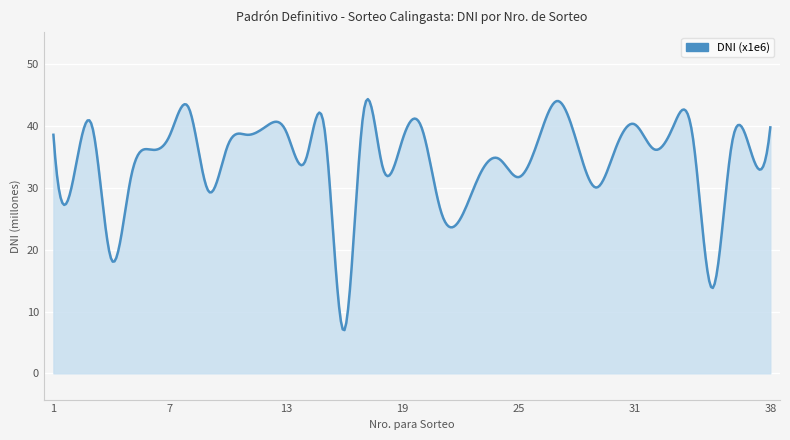

What is the difference between the maximum and minimum values?

37.4